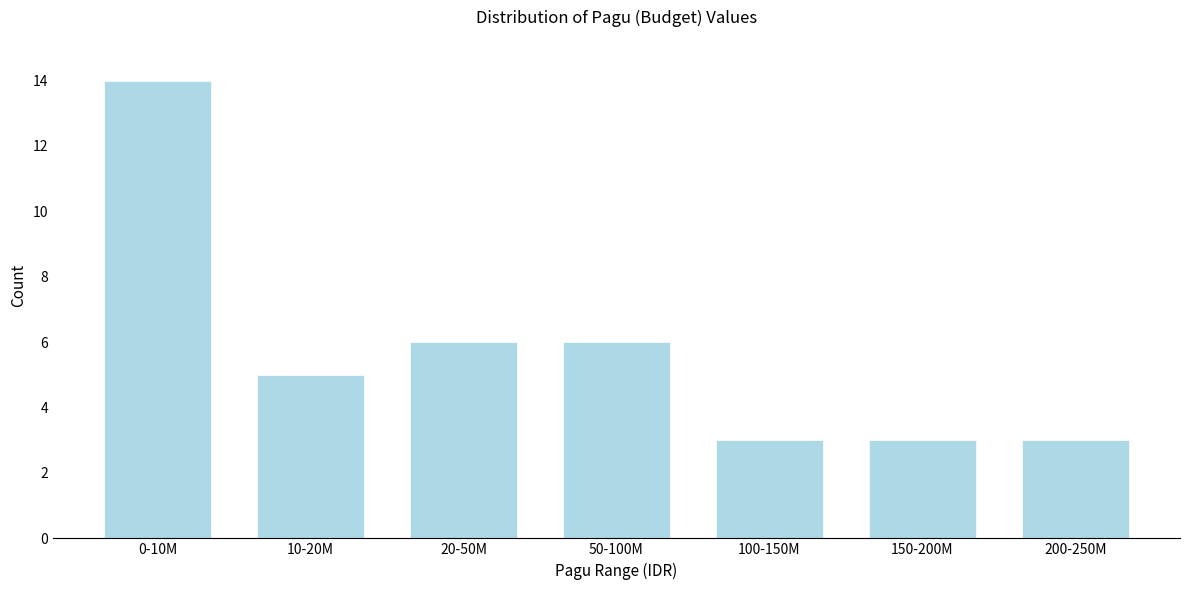

Reading left to right, list all the values displayed in this chart.

14	5	6	6	3	3	3